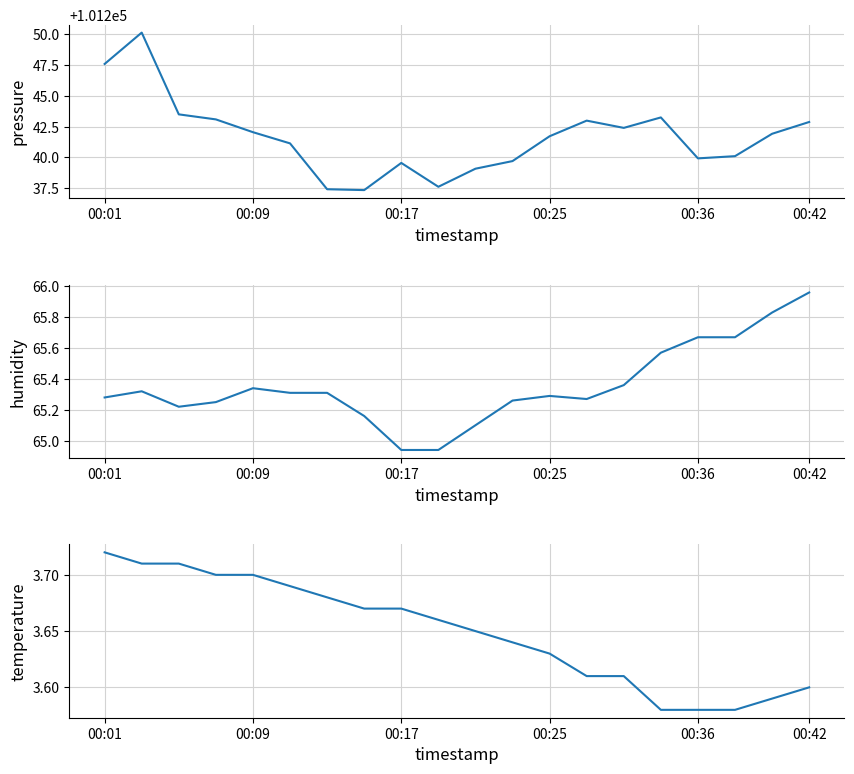

How many distinct data groups are displayed?

3